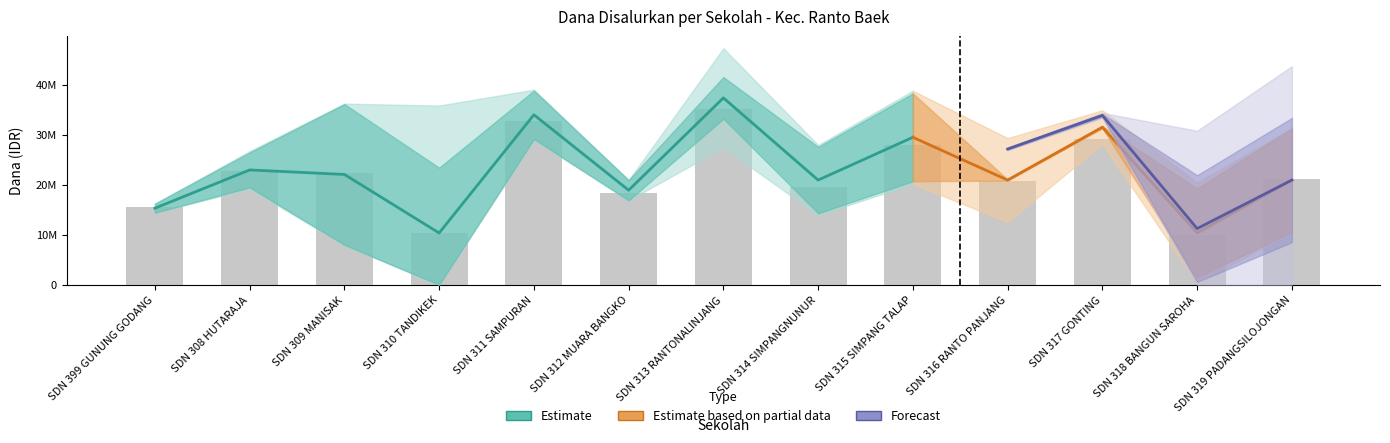

What is the spread (max minus min) of values at SD NEGERI 311 SAMPURAN?

33974976